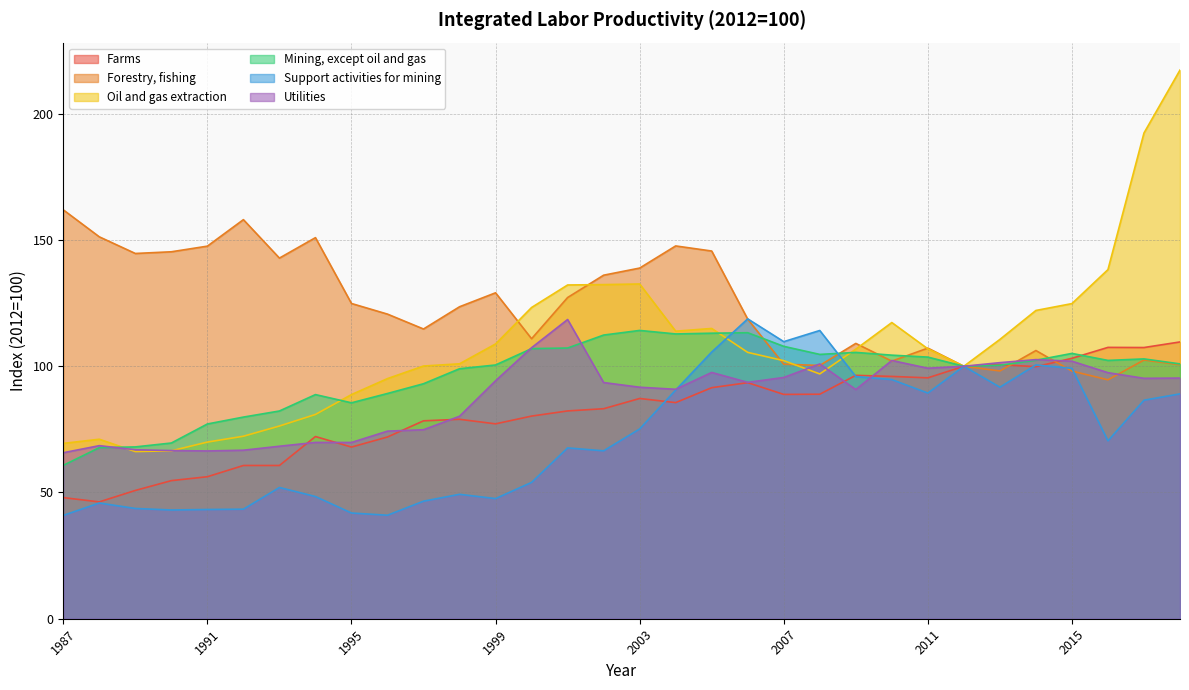

Between 2003 and 2009, which series saw the biggest shift?

Forestry, fishing